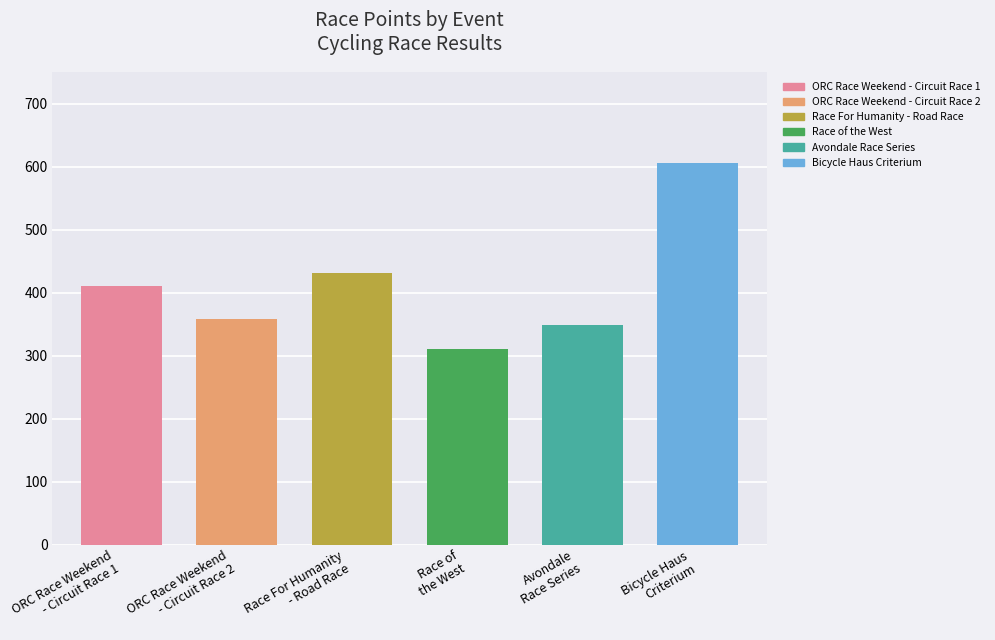

Rank the categories by value from highest to lowest.

Bicycle Haus
Criterium, Race For Humanity
- Road Race, ORC Race Weekend
- Circuit Race 1, ORC Race Weekend
- Circuit Race 2, Avondale
Race Series, Race of
the West